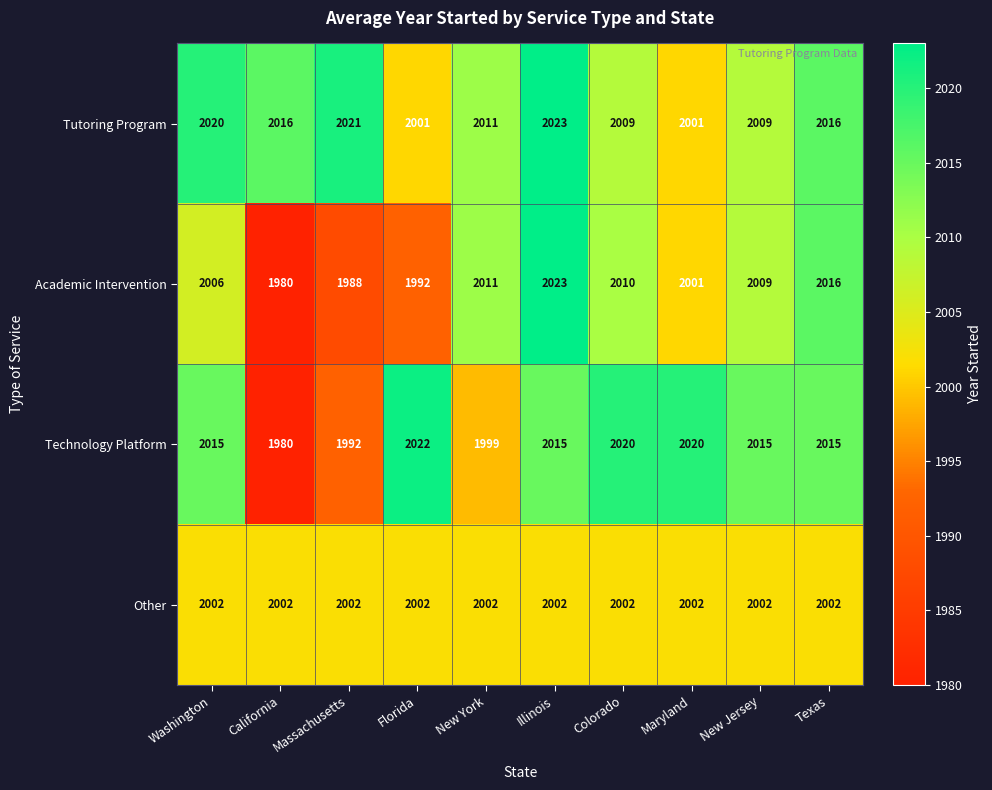

The Tutoring Program series shows 2887 at Colorado. True or false?

False